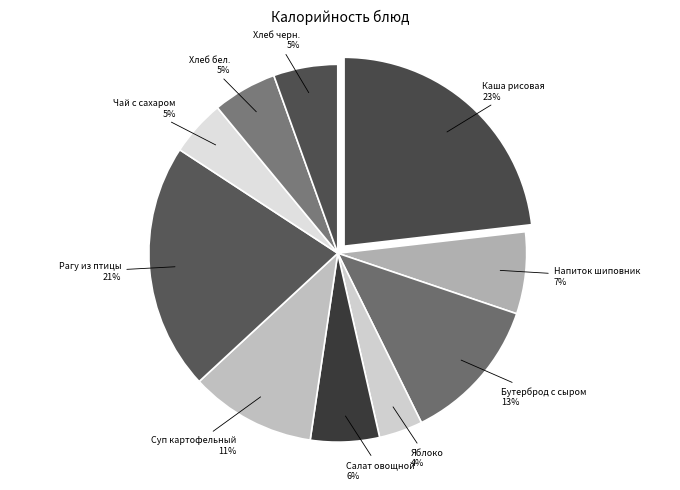

Is there a majority slice in this chart?

No